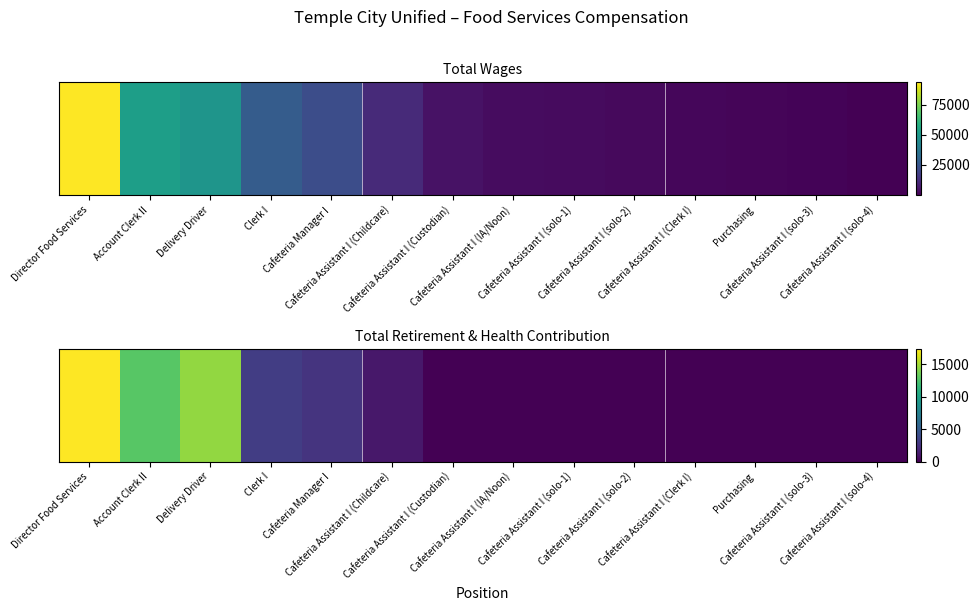

How many positive values are there?

6